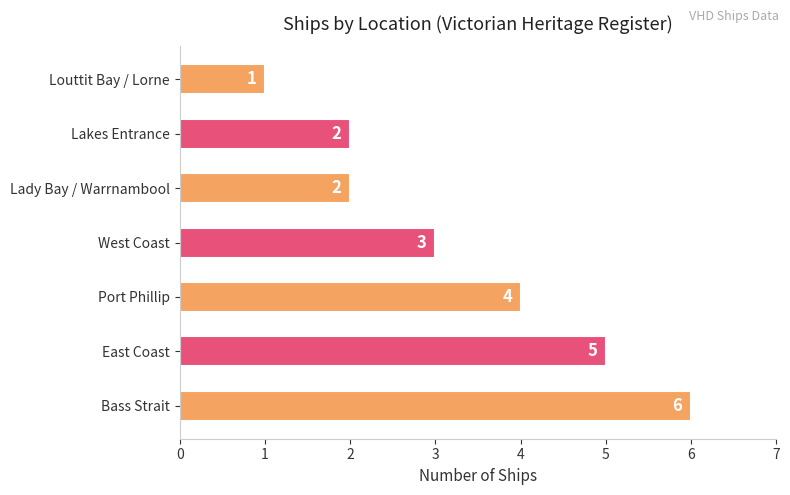

Which has a higher value, East Coast or Port Phillip?

East Coast